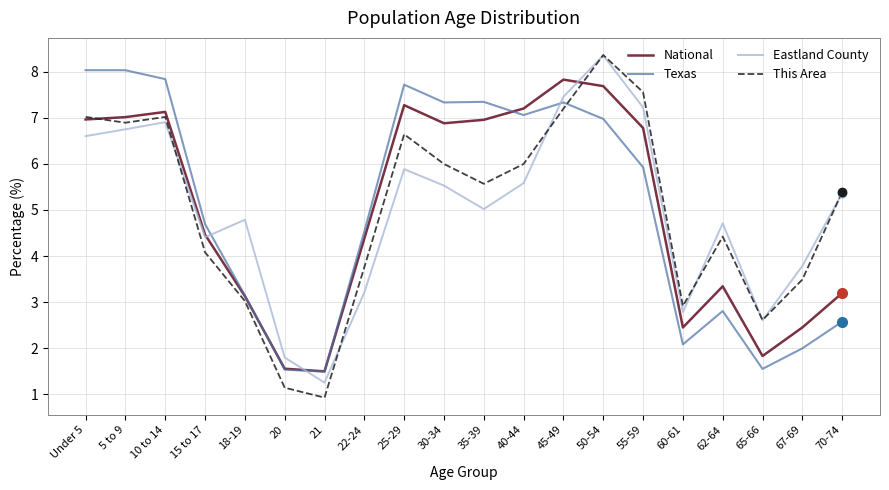

What position from the left is 60-61?

16